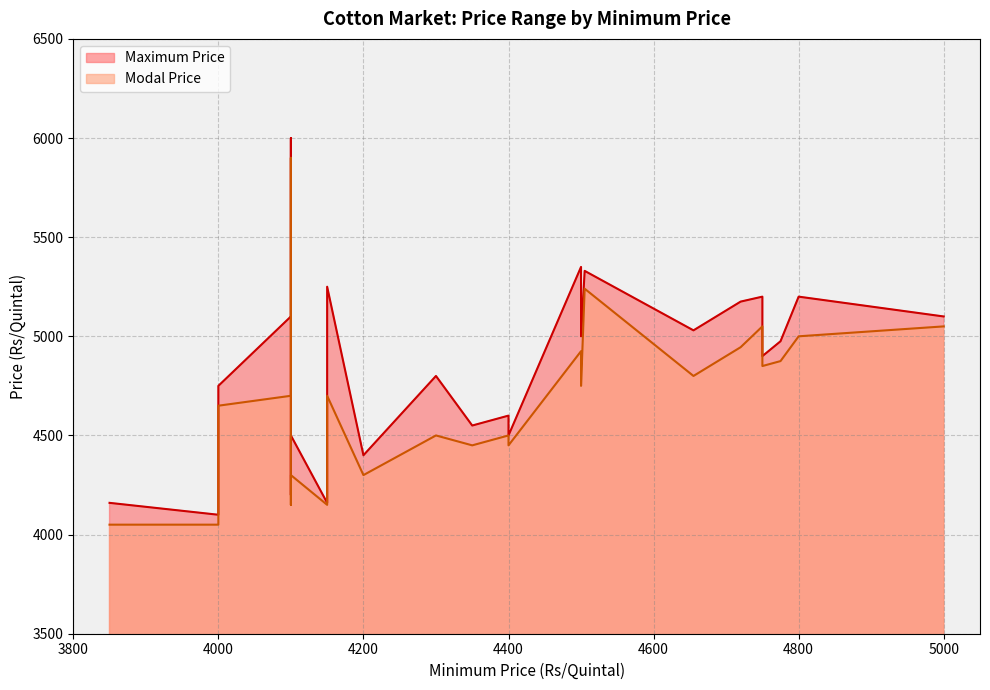

What are all the series names shown in the legend?

Maximum Price, Modal Price